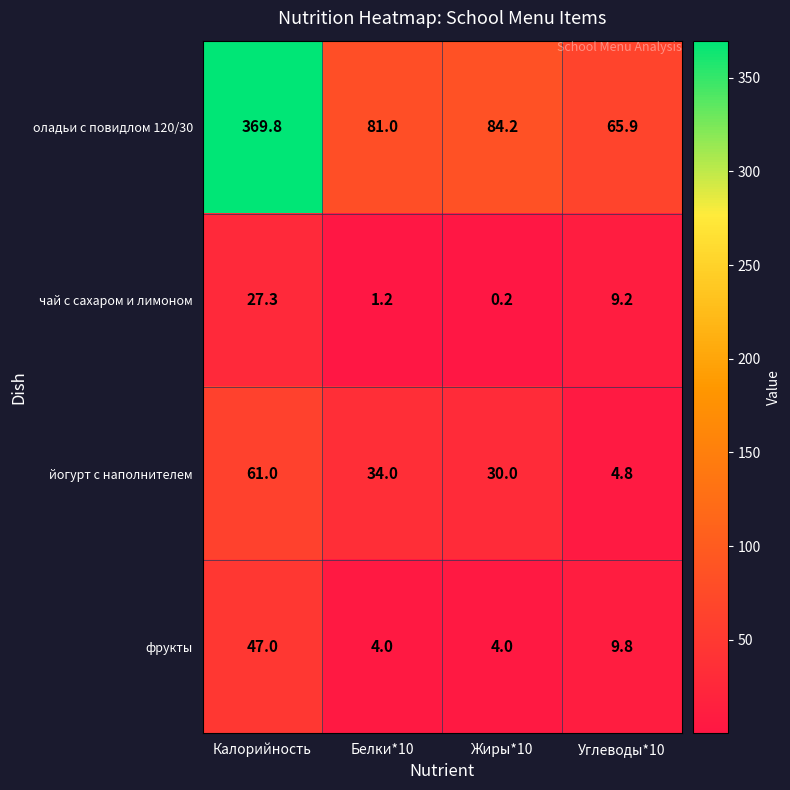

At Белки*10, list the series in order from smallest to largest.

чай с сахаром и лимоном, фрукты, йогурт с наполнителем, оладьи с повидлом 120/30